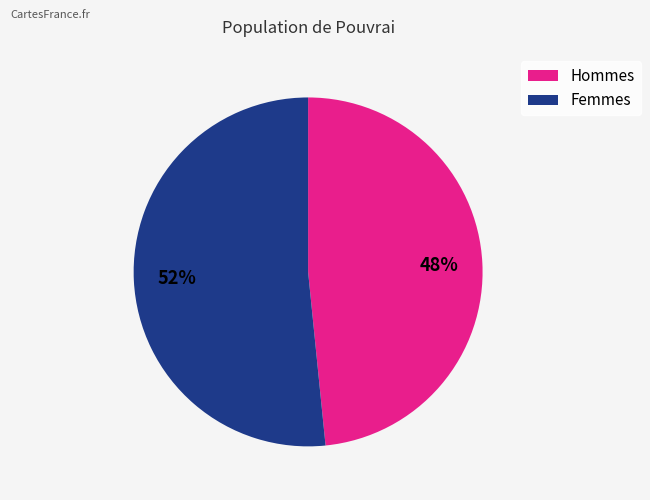

Does any single category account for the majority?

Yes